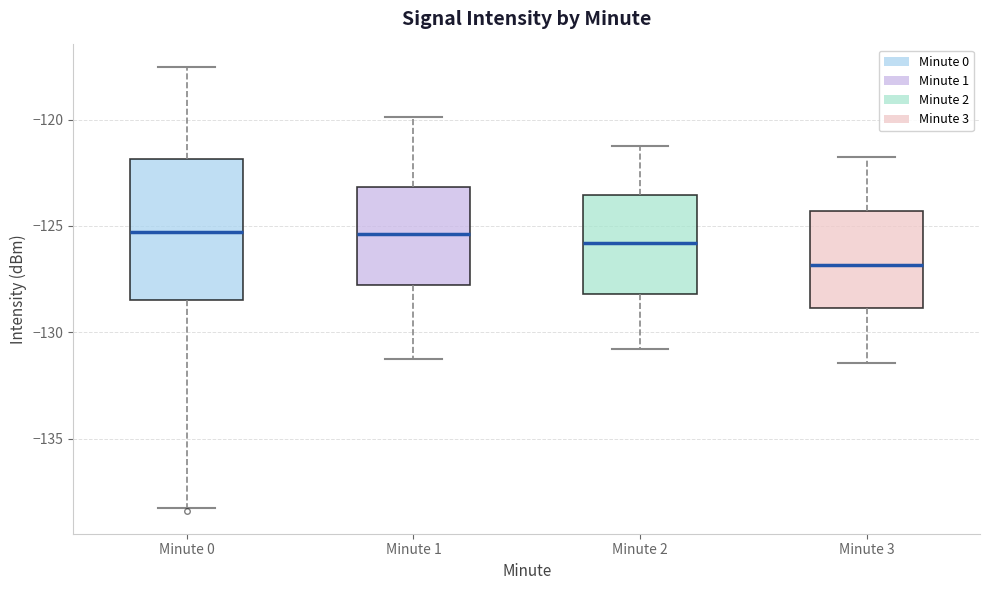

Reading left to right, read every box against the y-axis: the position of its median line, the range the box covers, and the ends of its whiskers. The values are not printed on the chart, so give them approximately, as read against the axis.

Minute 0: median -125.5, box -128.5 to -122.0, whiskers -138.5 to -117.5
Minute 1: median -125.5, box -128.0 to -123.0, whiskers -131.0 to -120.0
Minute 2: median -126.0, box -128.0 to -123.5, whiskers -131.0 to -121.0
Minute 3: median -127.0, box -129.0 to -124.5, whiskers -131.5 to -122.0